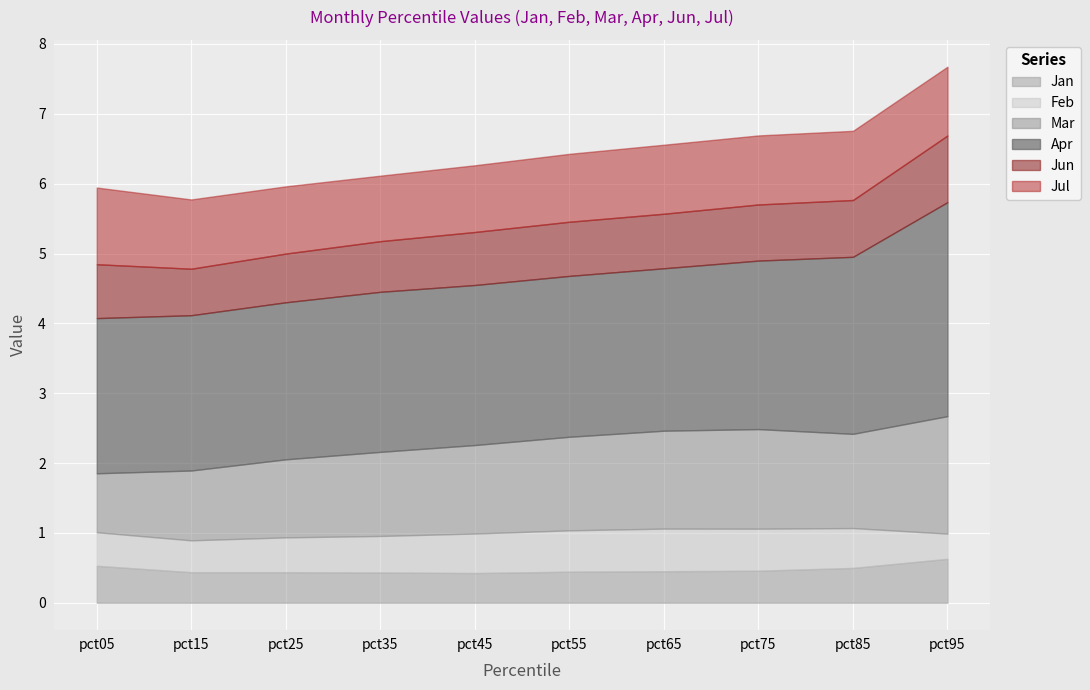

In Jun, how many points are lower than both neighbors (excluding endpoints)?

1